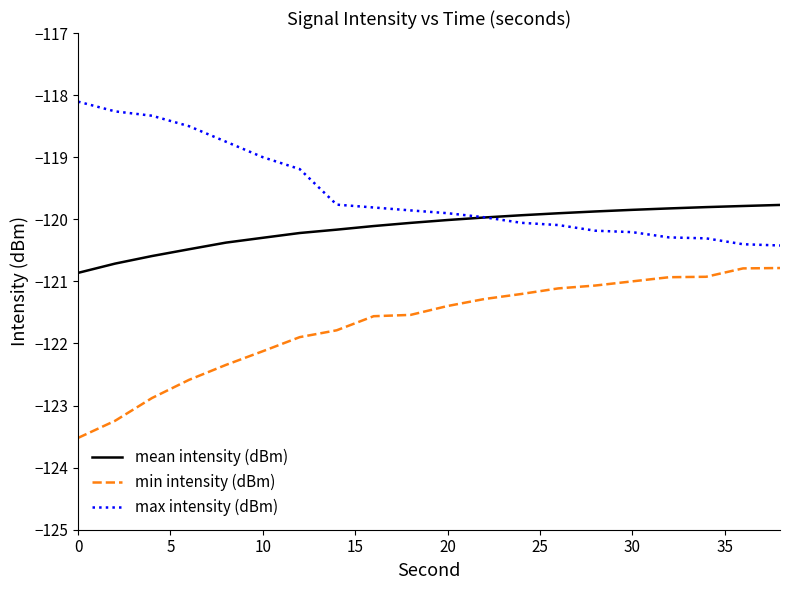

True or false: min intensity (dBm) and mean intensity (dBm) cross at least once.

False